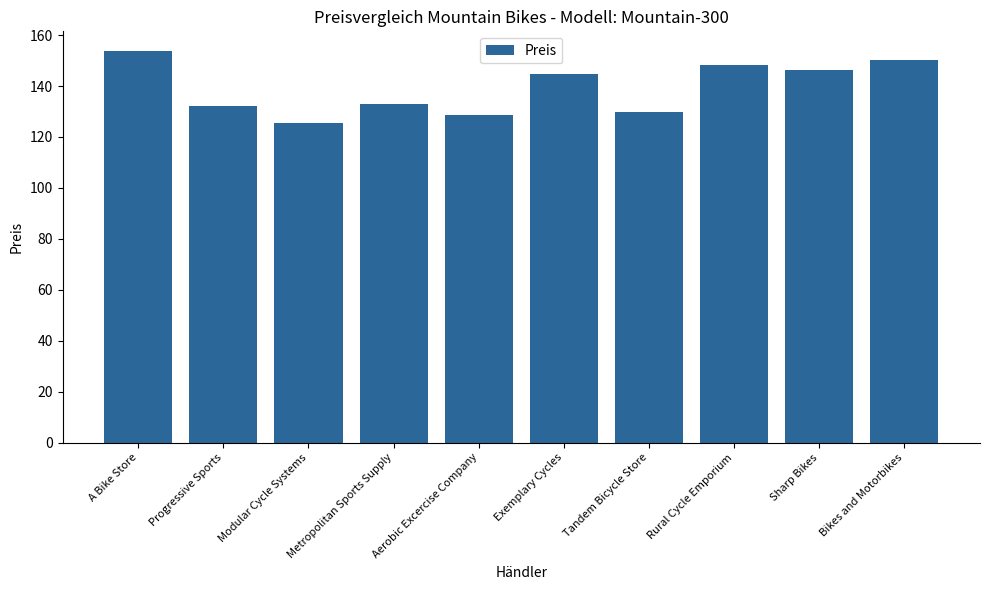

Reading left to right, list all the values displayed in this chart.

A Bike Store=153.8	Progressive Sports=132.0	Modular Cycle Systems=125.6	Metropolitan Sports Supply=132.8	Aerobic Excercise Company=128.6	Exemplary Cycles=144.7	Tandem Bicycle Store=129.8	Rural Cycle Emporium=148.2	Sharp Bikes=146.3	Bikes and Motorbikes=150.2